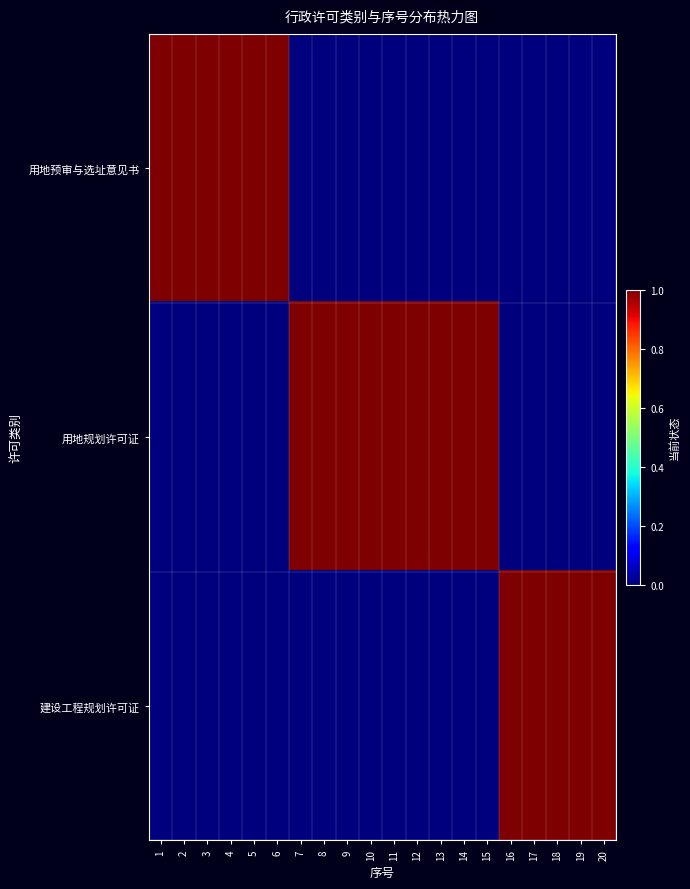

Reading left to right, extract all data points from this chart.

用地预审与选址意见书: 1=1	2=1	3=1	4=1	5=1	6=1	7=0	8=0	9=0	10=0	11=0	12=0	13=0	14=0	15=0	16=0	17=0	18=0	19=0	20=0
用地规划许可证: 1=0	2=0	3=0	4=0	5=0	6=0	7=1	8=1	9=1	10=1	11=1	12=1	13=1	14=1	15=1	16=0	17=0	18=0	19=0	20=0
建设工程规划许可证: 1=0	2=0	3=0	4=0	5=0	6=0	7=0	8=0	9=0	10=0	11=0	12=0	13=0	14=0	15=0	16=1	17=1	18=1	19=1	20=1